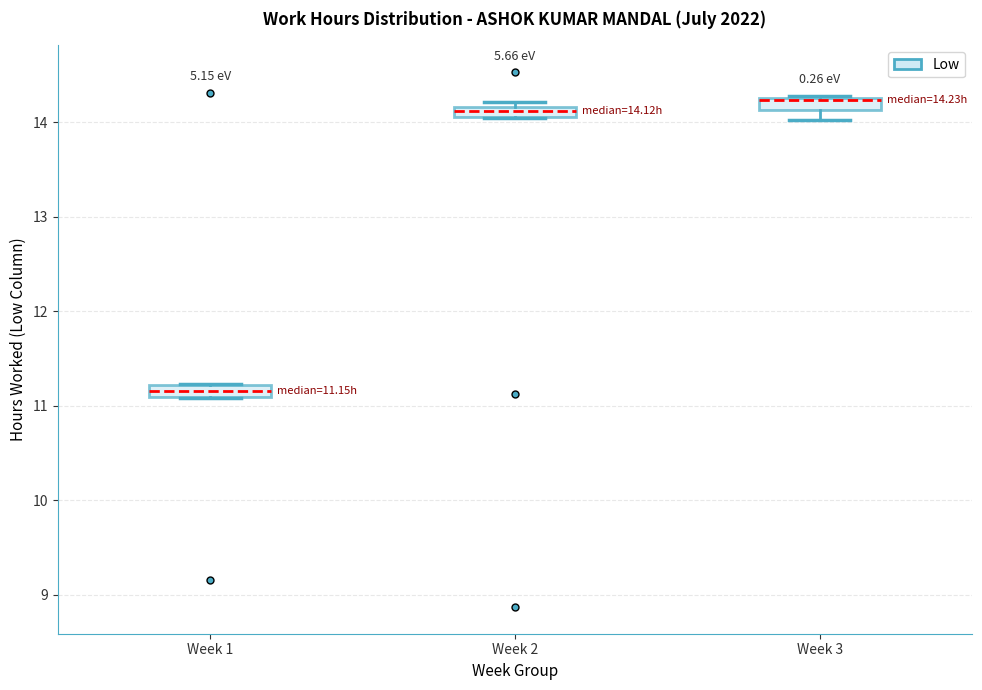

Which box has the highest median line?

Week 3